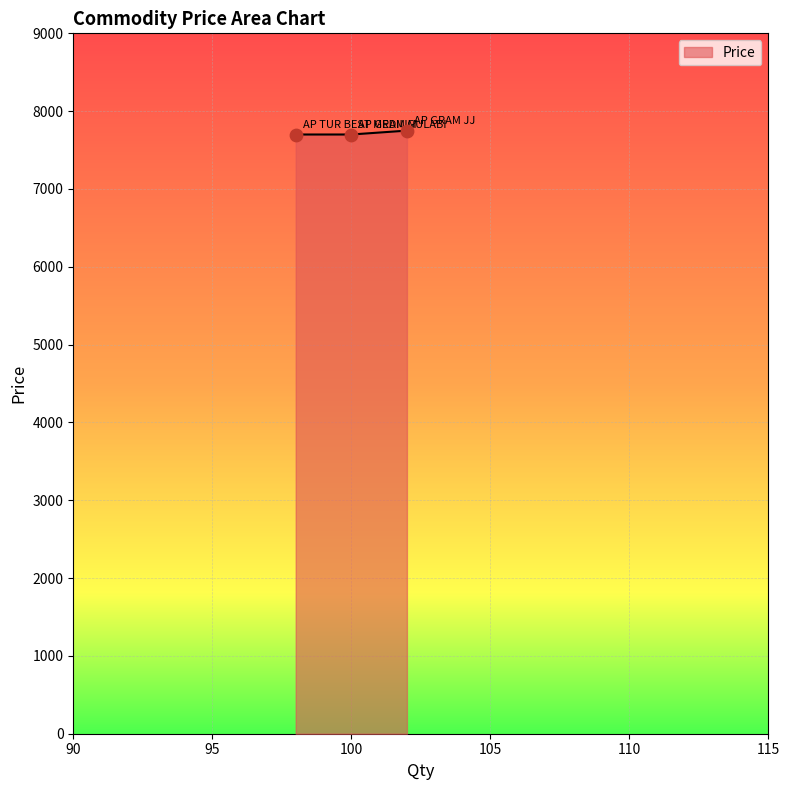

What is the sum of all values?

23150